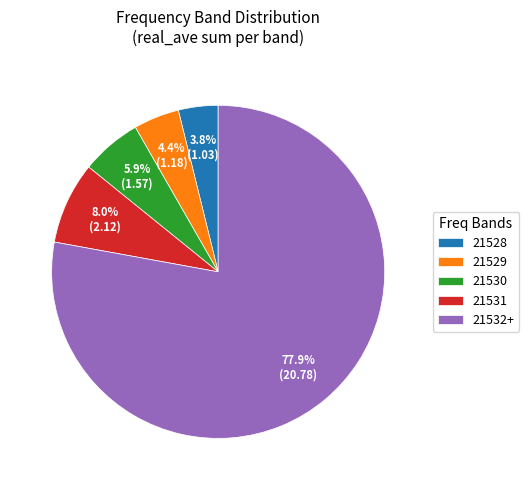

Which slice is the largest?

21532+